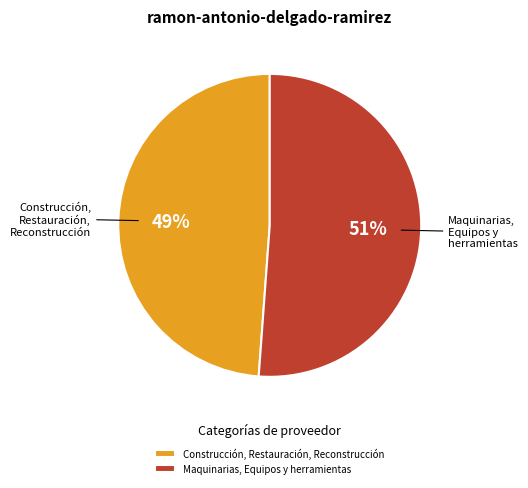

Do Maquinarias, Equipos y herramientas and Construcción, Restauración, Reconstrucción together represent more than half of the pie?

Yes